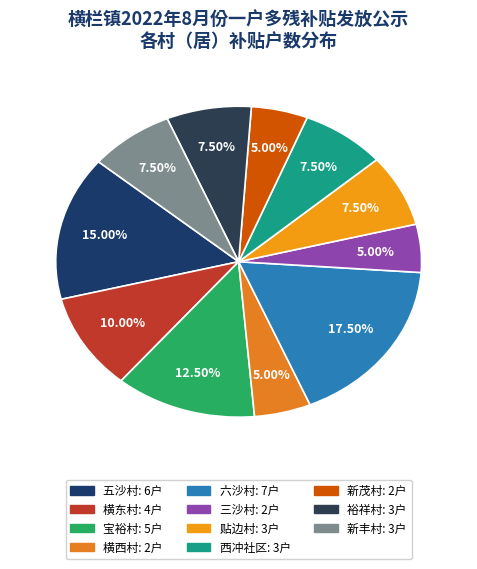

Between 五沙村 and 贴边村, which is larger?

五沙村